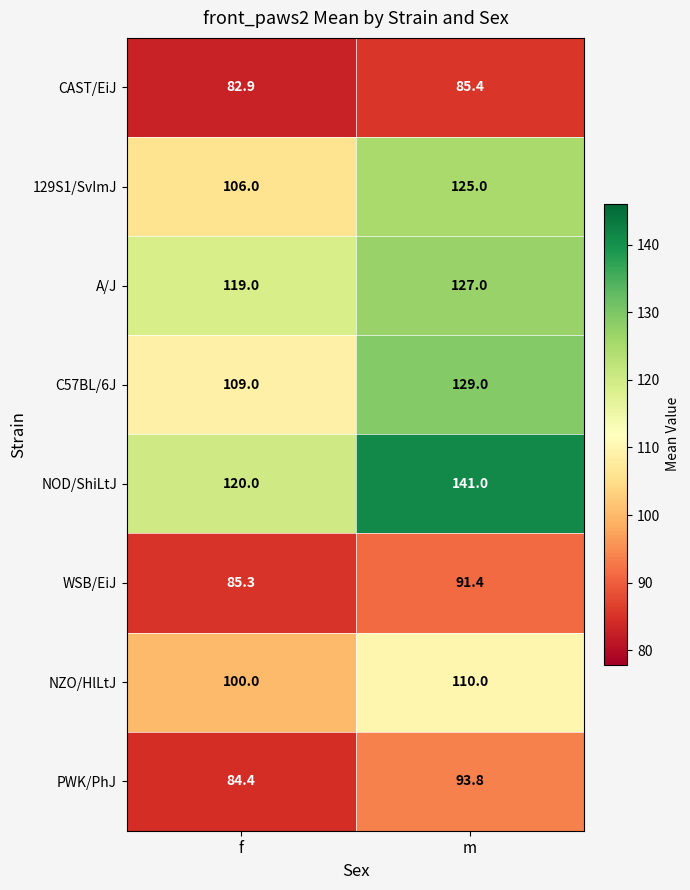

What is the approximate value of 129S1/SvImJ at m?

125.0